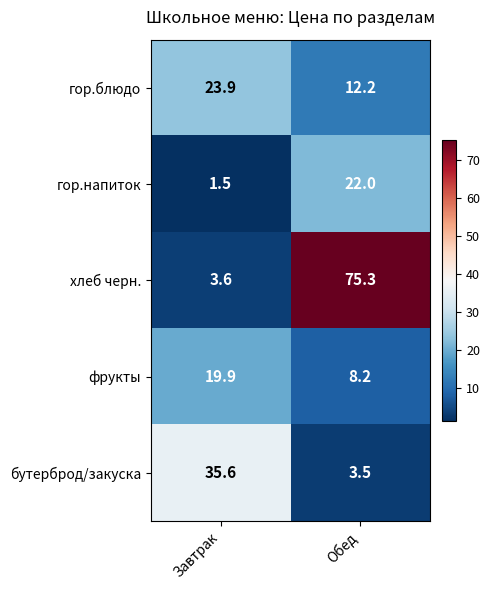

Rank the series at Завтрак from highest to lowest value.

бутерброд/закуска, гор.блюдо, фрукты, хлеб черн., гор.напиток